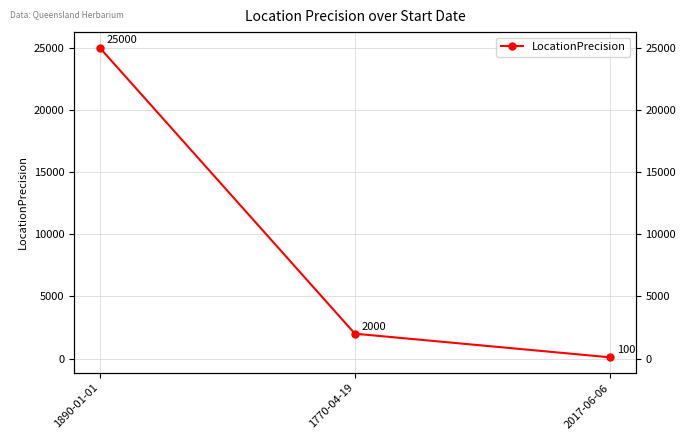

Rank the categories by value from highest to lowest.

1890-01-01, 1770-04-19, 2017-06-06